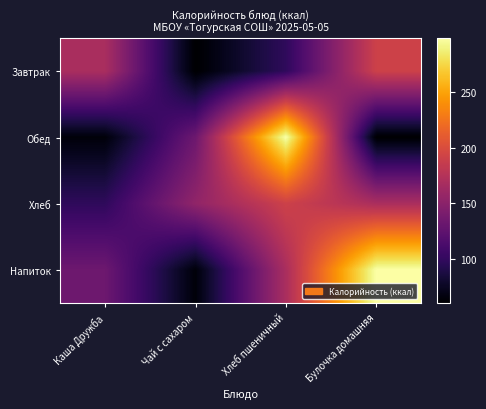

Reading left to right, extract all data points from this chart.

Завтрак: Каша Дружба=168.9	Чай с сахаром=60.0	Хлеб пшеничный=98.0	Булочка домашняя=190.8
Обед: Каша Дружба=64.2	Чай с сахаром=133.1	Хлеб пшеничный=298.7	Булочка домашняя=60.0
Хлеб: Каша Дружба=98.0	Чай с сахаром=154.0	Хлеб пшеничный=190.8	Булочка домашняя=168.9
Напиток: Каша Дружба=133.1	Чай с сахаром=64.2	Хлеб пшеничный=168.9	Булочка домашняя=298.7